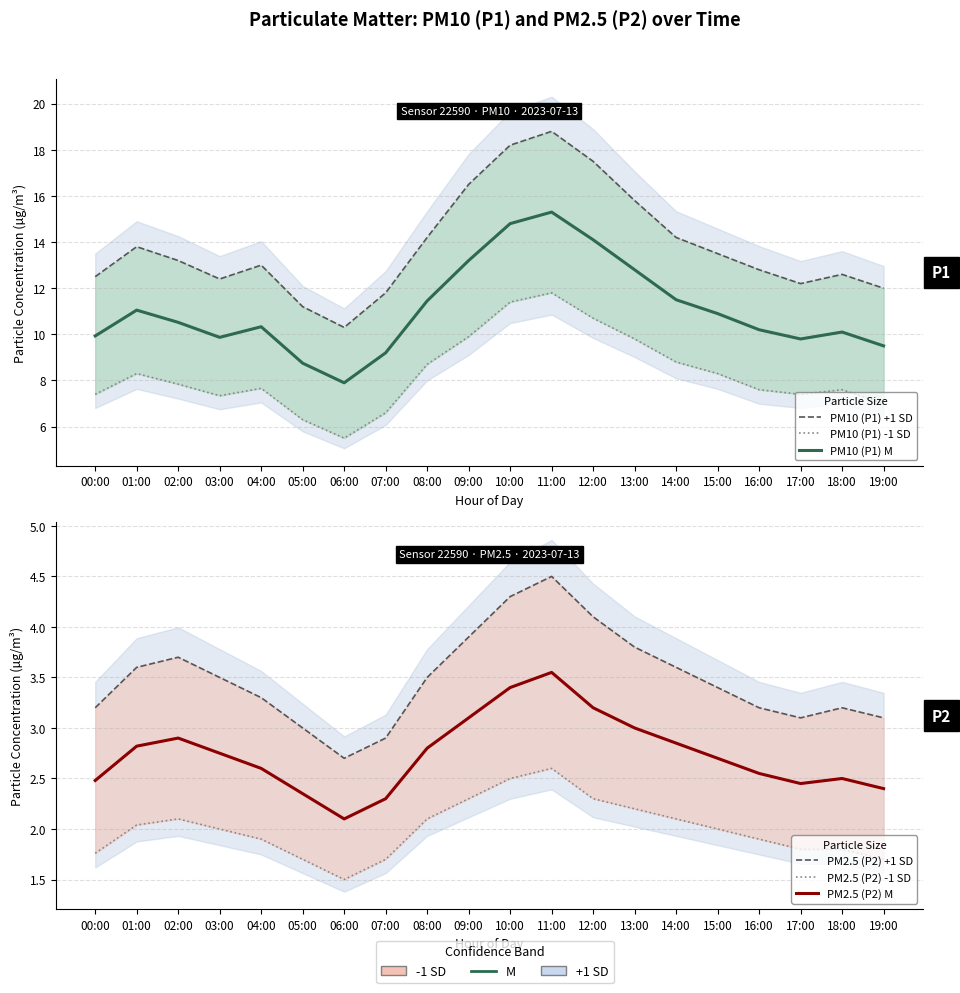

What is the value of the PM2.5 (P2) M point at the 16th from the left?

2.7